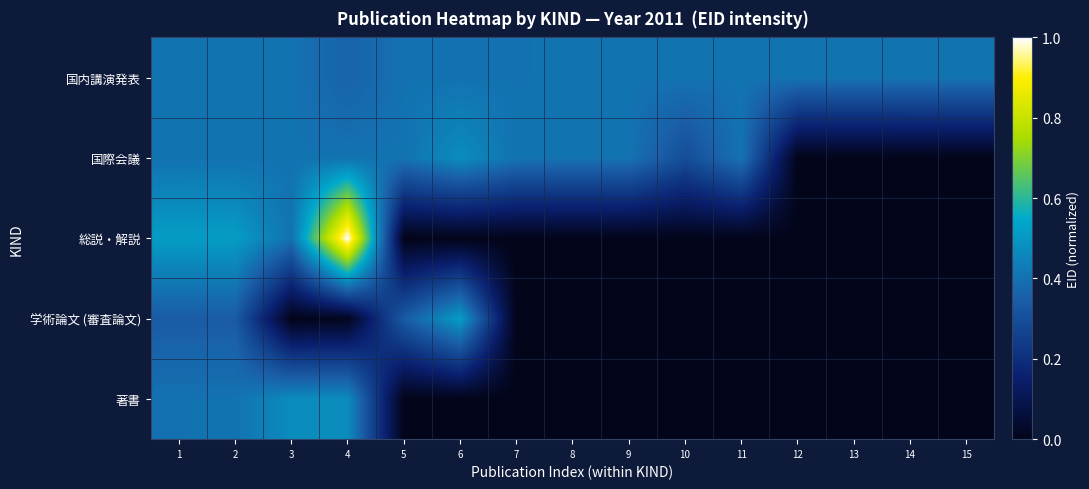

Reading left to right, extract all data points from this chart.

著書: 1=0.4	2=0.4	3=0.5	4=0.5	5=0.0	6=0.0	7=0.0	8=0.0	9=0.0	10=0.0	11=0.0	12=0.0	13=0.0	14=0.0	15=0.0
学術論文 (審査論文): 1=0.3	2=0.3	3=0.0	4=0.0	5=0.3	6=0.5	7=0.0	8=0.0	9=0.0	10=0.0	11=0.0	12=0.0	13=0.0	14=0.0	15=0.0
総説・解説: 1=0.5	2=0.5	3=0.4	4=1.0	5=0.0	6=0.0	7=0.0	8=0.0	9=0.0	10=0.0	11=0.0	12=0.0	13=0.0	14=0.0	15=0.0
国際会議: 1=0.4	2=0.4	3=0.4	4=0.4	5=0.4	6=0.5	7=0.4	8=0.4	9=0.4	10=0.3	11=0.4	12=0.0	13=0.0	14=0.0	15=0.0
国内講演発表: 1=0.4	2=0.4	3=0.4	4=0.4	5=0.4	6=0.4	7=0.4	8=0.4	9=0.4	10=0.4	11=0.4	12=0.4	13=0.4	14=0.4	15=0.4